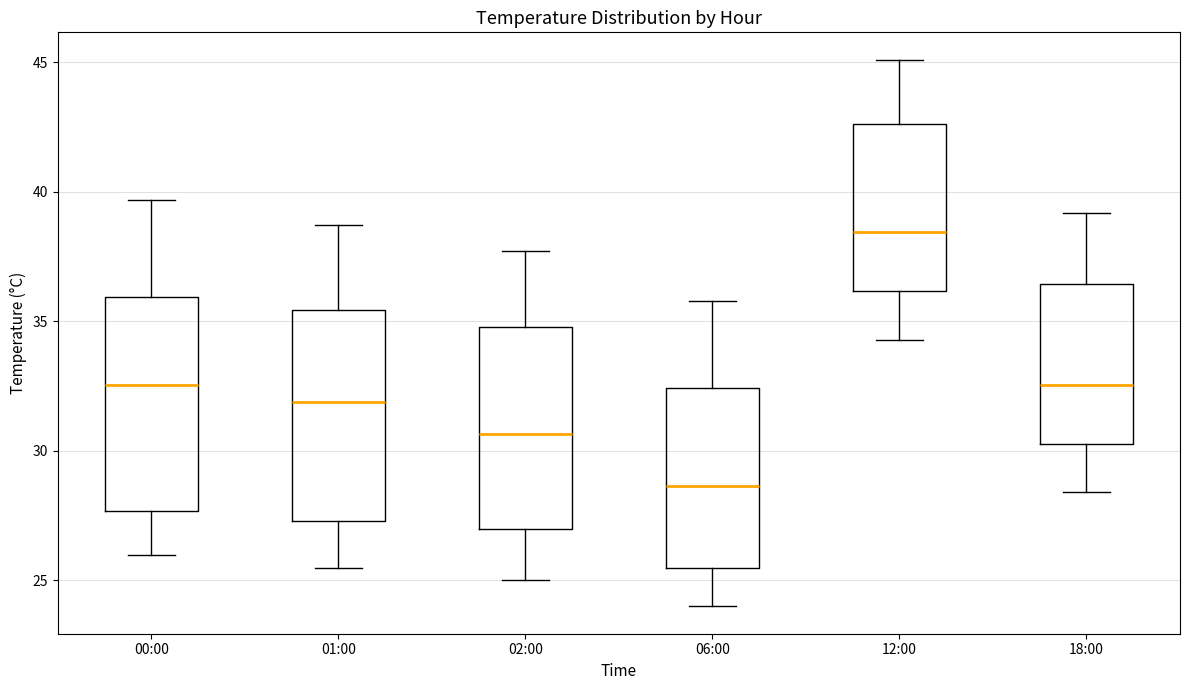

Where does the upper whisker of the box for 06:00 end on the y-axis? The values are not printed on the chart, so give them approximately, as read against the axis.

36.0